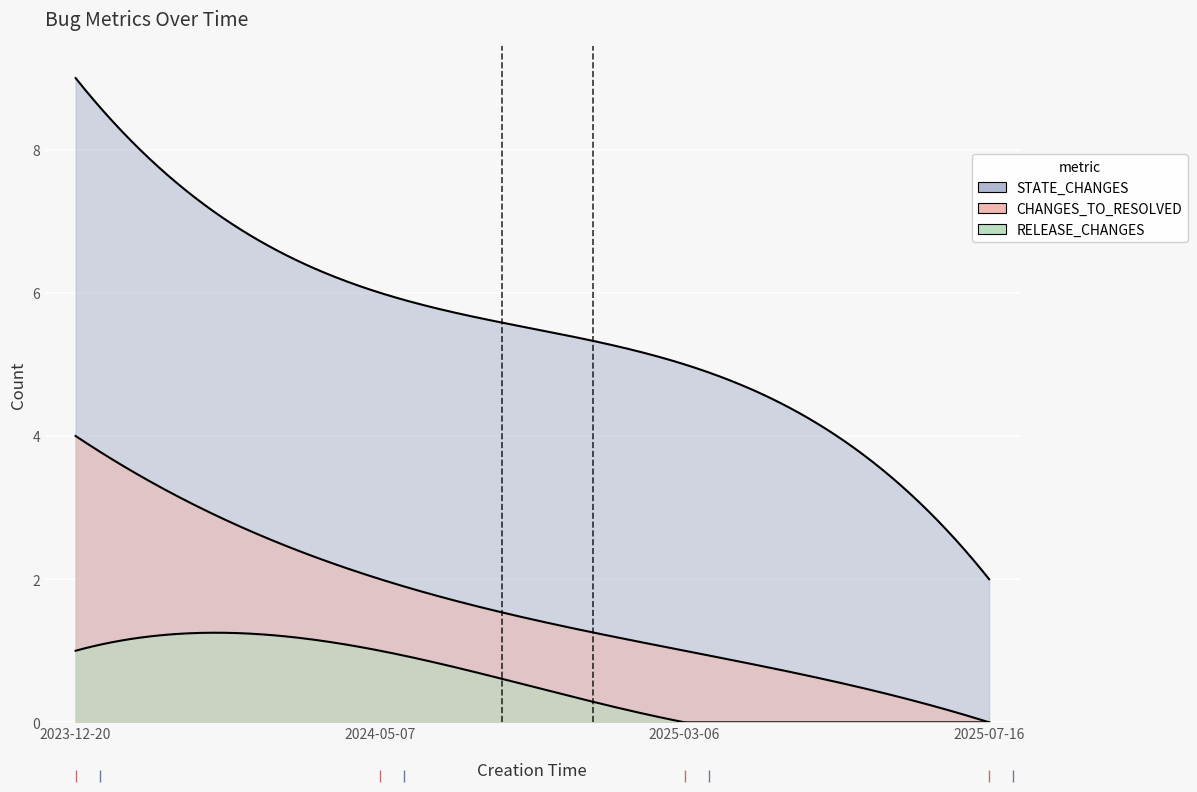

What is the difference between the second highest and minimum values in the STATE_CHANGES series?

4